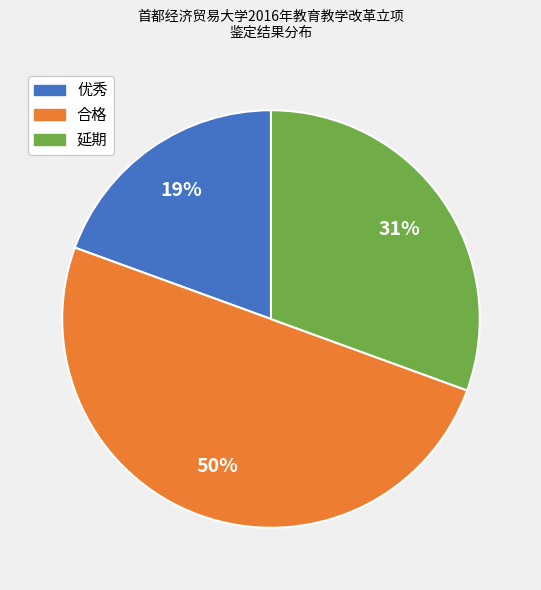

To the nearest percent, what is the difference between the largest and smallest slice percentages?

31%